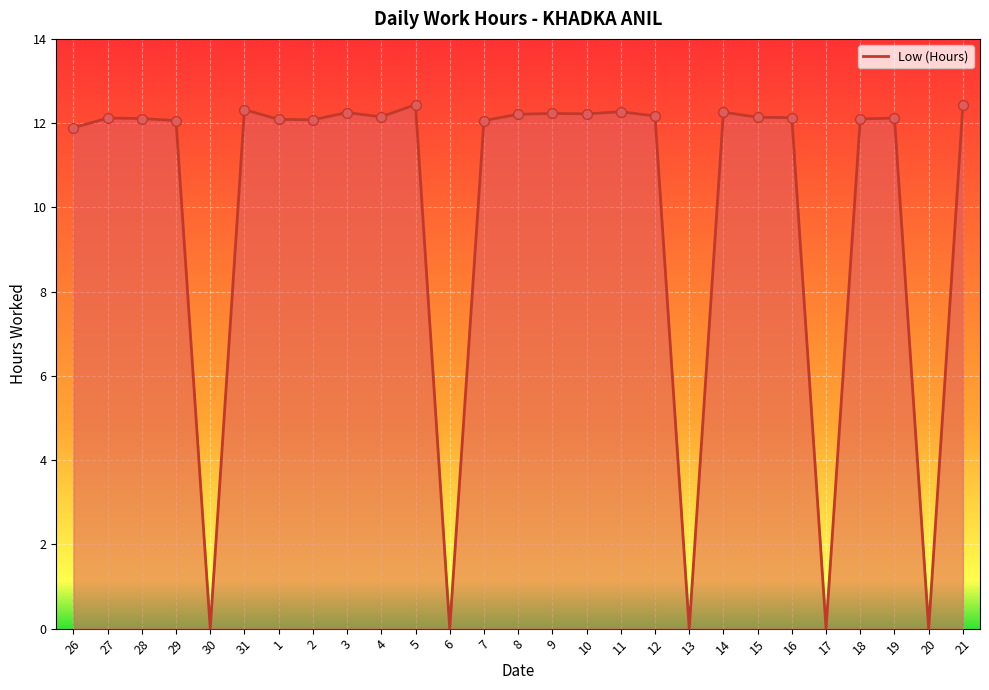

Which has a higher value, 5 or 1?

5